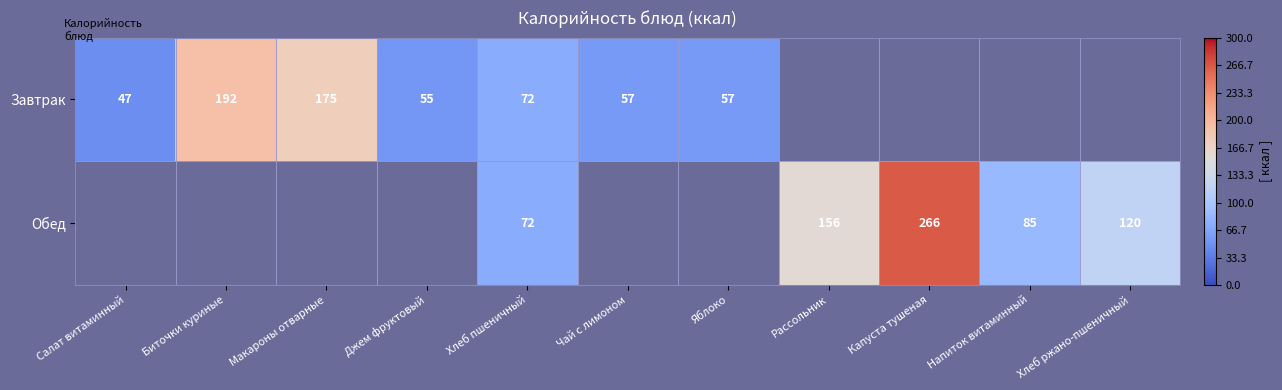

The Завтрак series shows 76 at Салат витаминный. True or false?

False